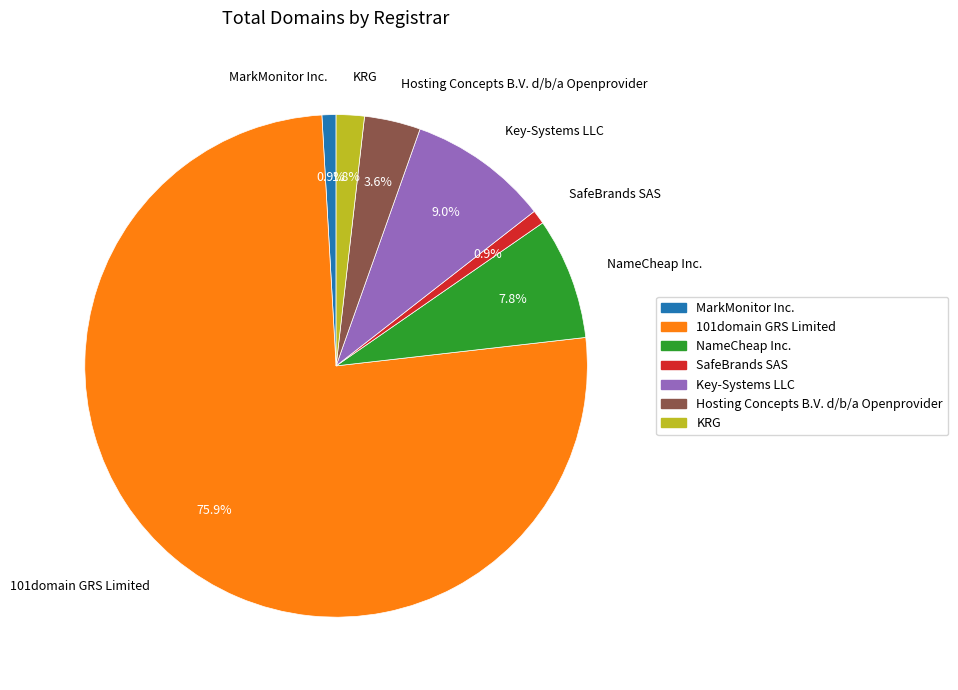

What is the ratio of the value at NameCheap Inc. to the value at Hosting Concepts B.V. d/b/a Openprovider?

2.2